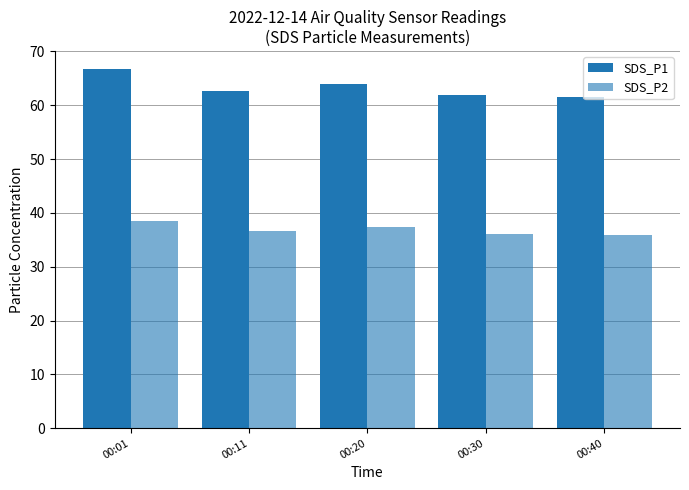

How many bars are there in total?

10